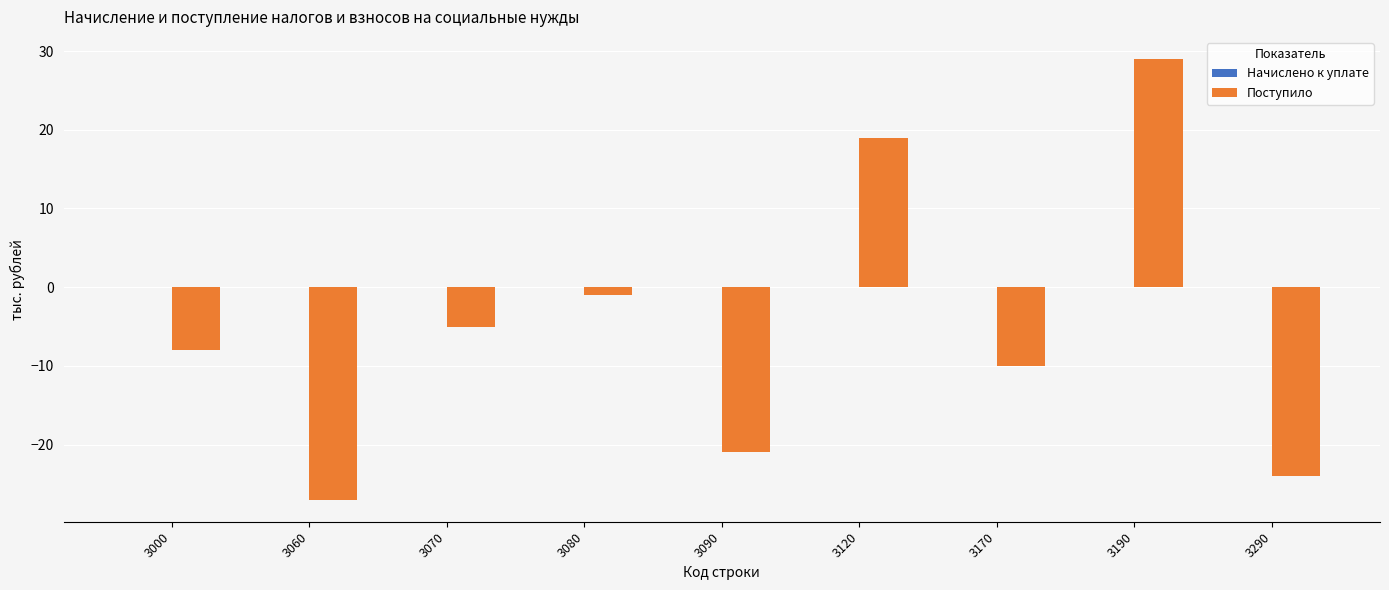

At which label is the value closest to 1?

3080